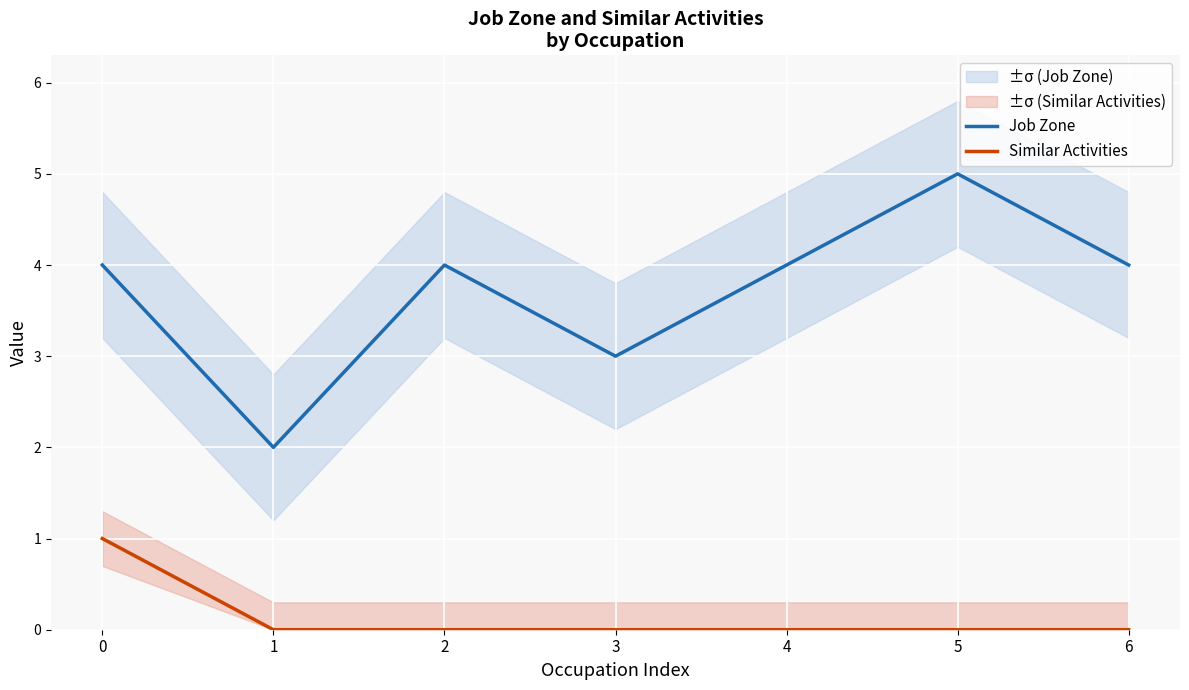

At which label does Job Zone reach its minimum?

1